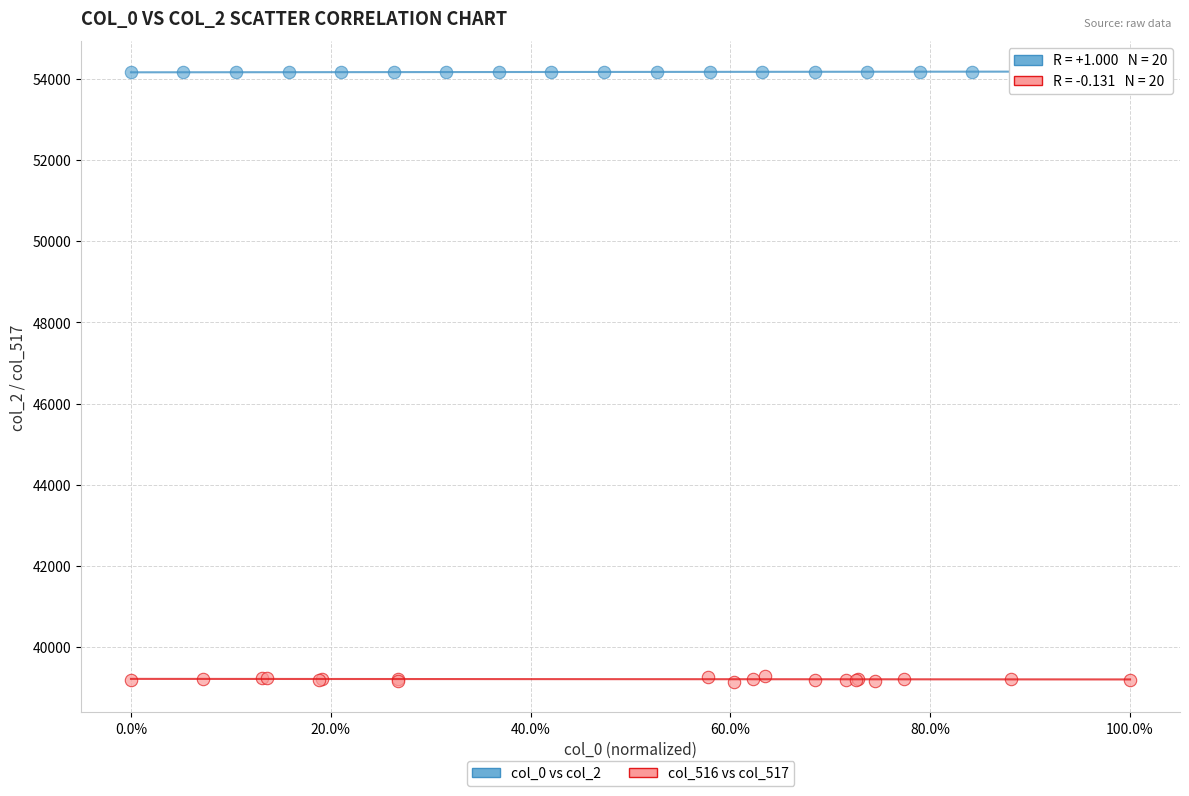

Which series reaches the maximum Y coordinate?

col_0 vs col_2